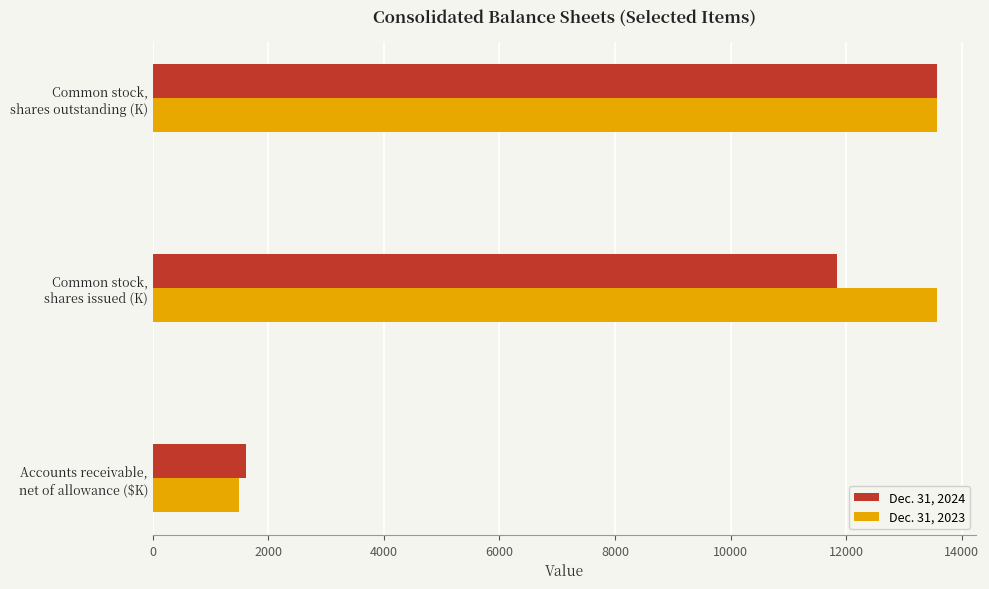

What is the maximum value shown in the chart?

13575